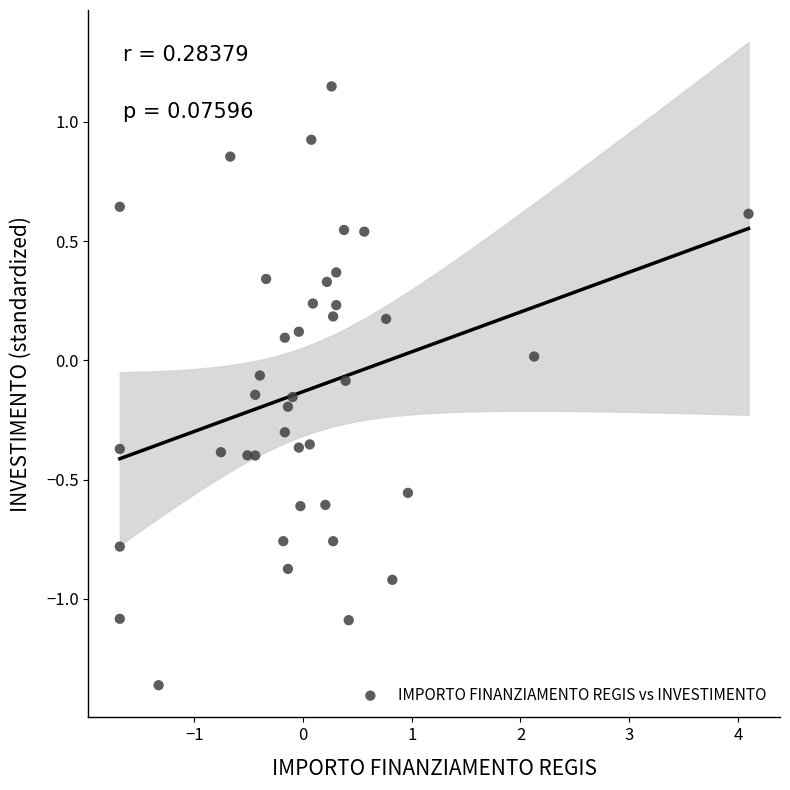

What is the range of X values (max minus min)?

5.8